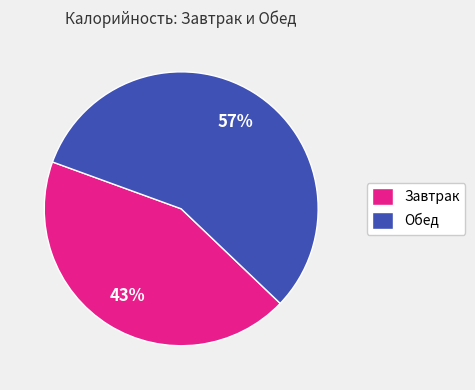

Do Обед and Завтрак together represent more than half of the pie?

Yes